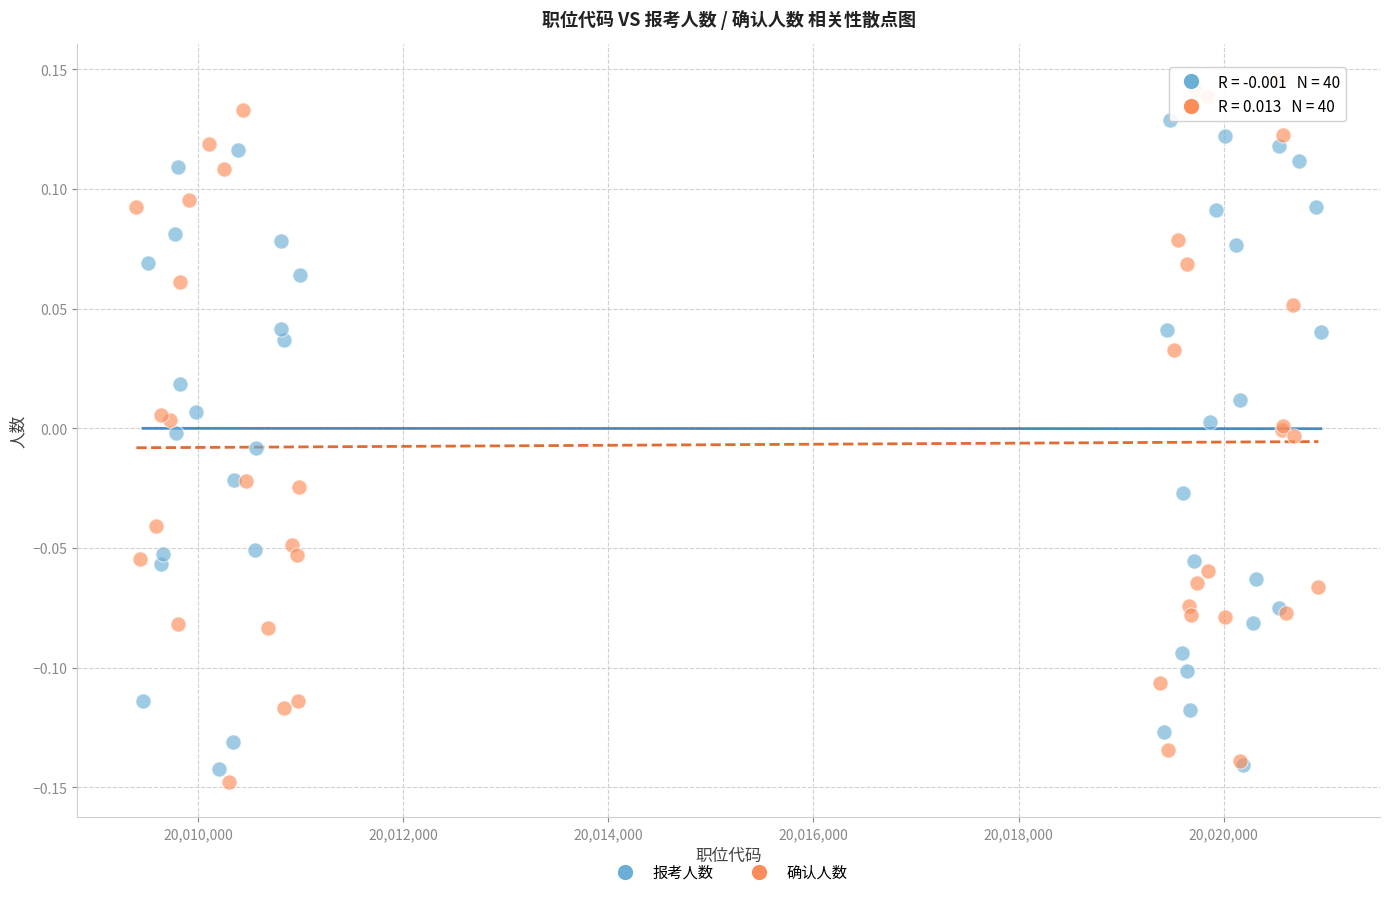

Which series reaches the maximum Y coordinate?

确认人数